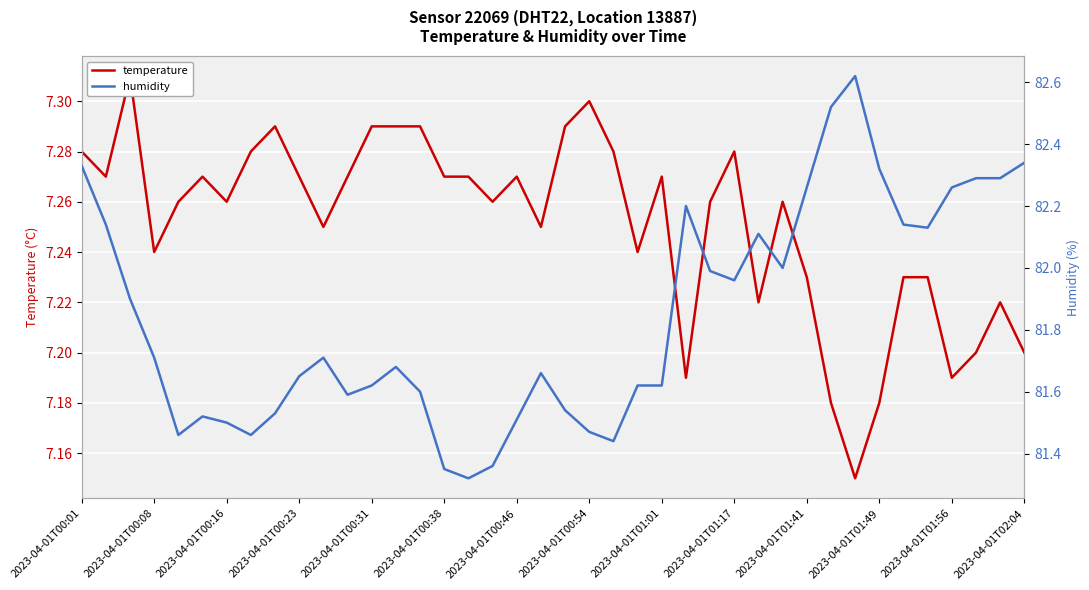

The humidity series shows 81.7 at 2023-04-01T00:08. True or false?

True